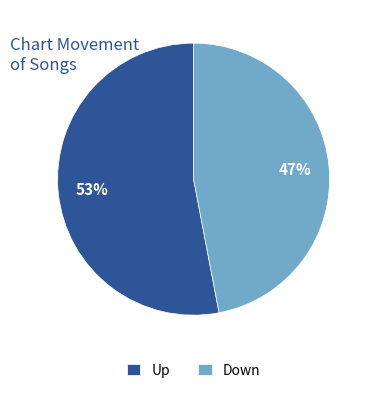

Do Down and Up together represent more than half of the pie?

Yes